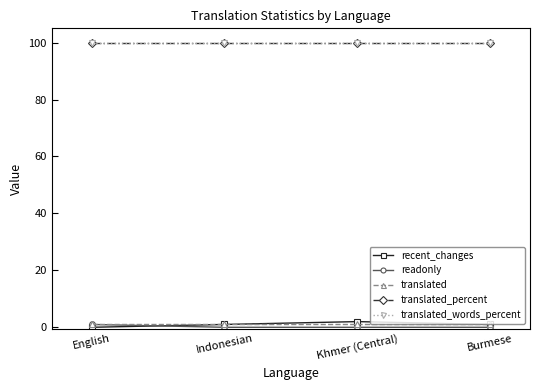

What position from the right is Khmer (Central)?

2